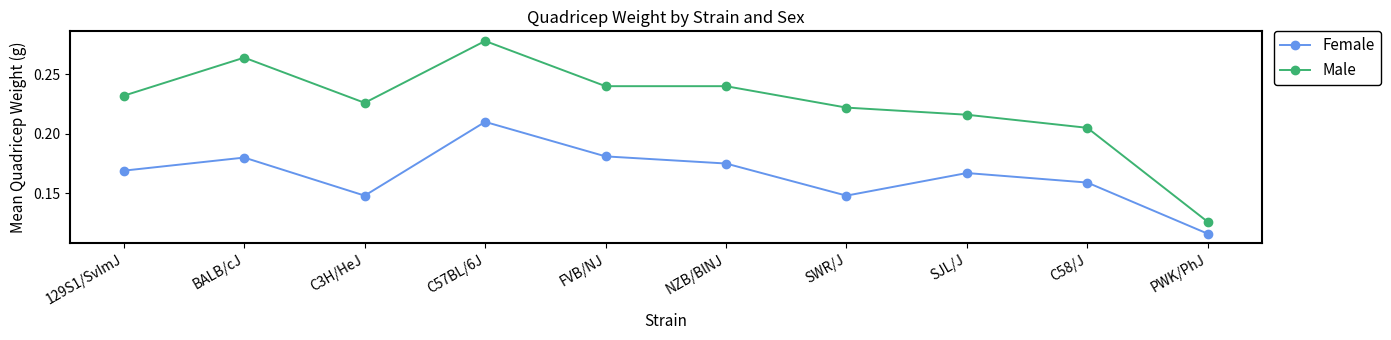

What is the label of the 8th point from the right?

C3H/HeJ